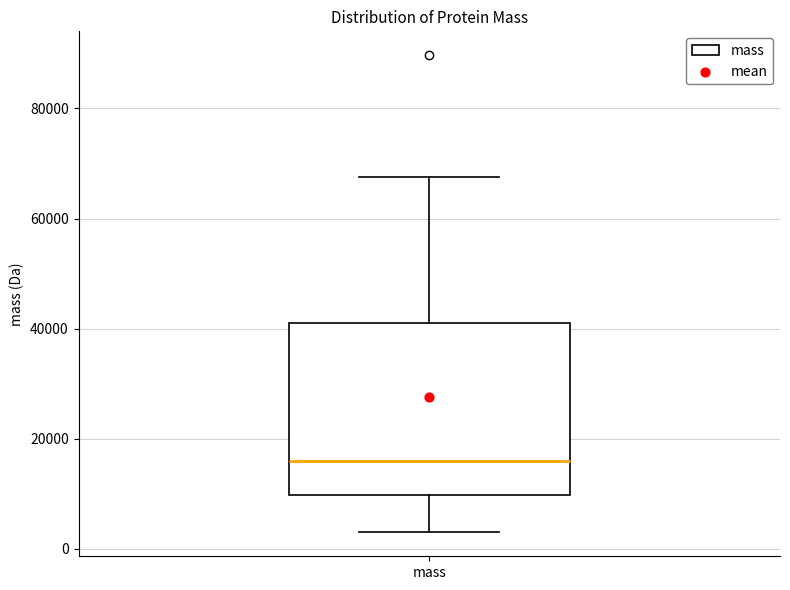

Read this box plot against the y-axis: the position of the median line, the range covered by the box, and the ends of both whiskers. The values are not printed on the chart, so give them approximately, as read against the axis.

median 16000, box 10000 to 42000, whiskers 2000 to 68000